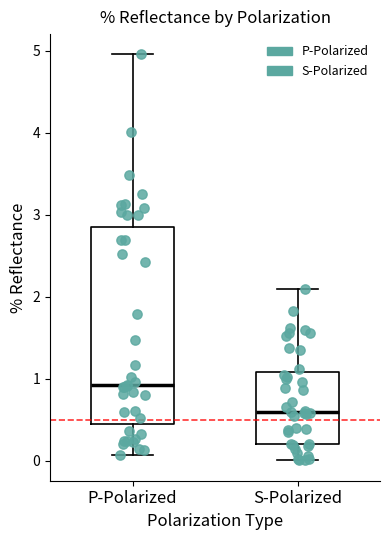

Comparing the boxes themselves (not the whiskers), which one is the tallest?

P-Polarized